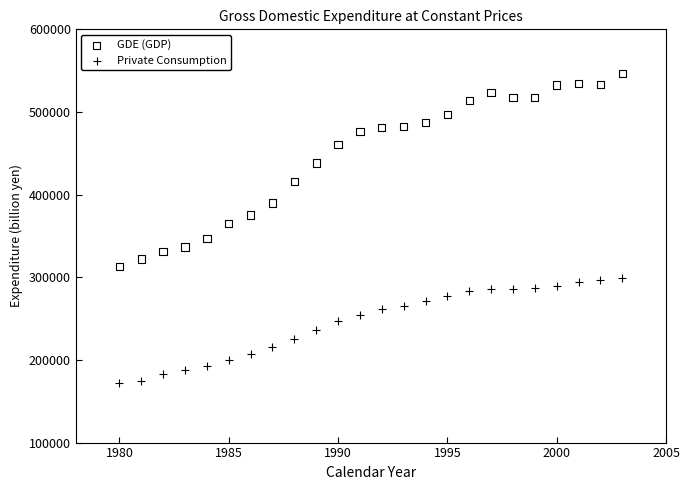

Across all data points, what is the range of Y values (max minus min)?

373629.6